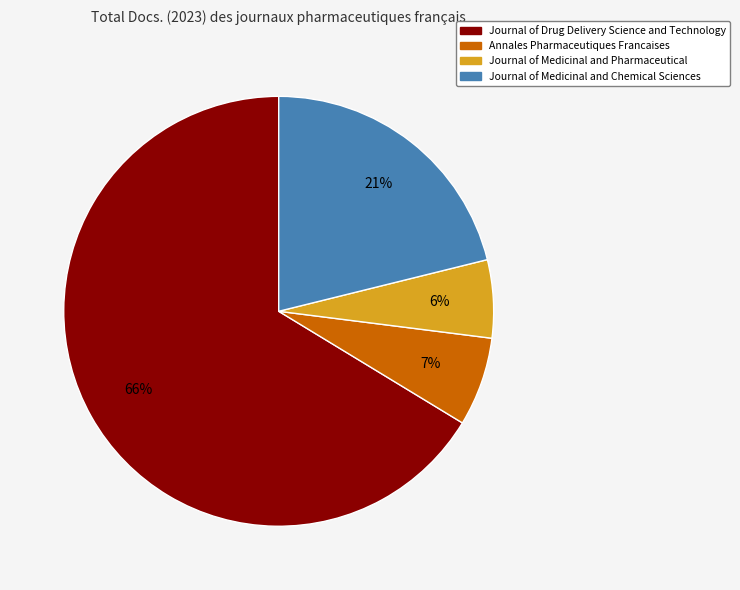

Combined, do Journal of Medicinal and Pharmaceutical and Journal of Drug Delivery Science and Technology account for over 50%?

Yes